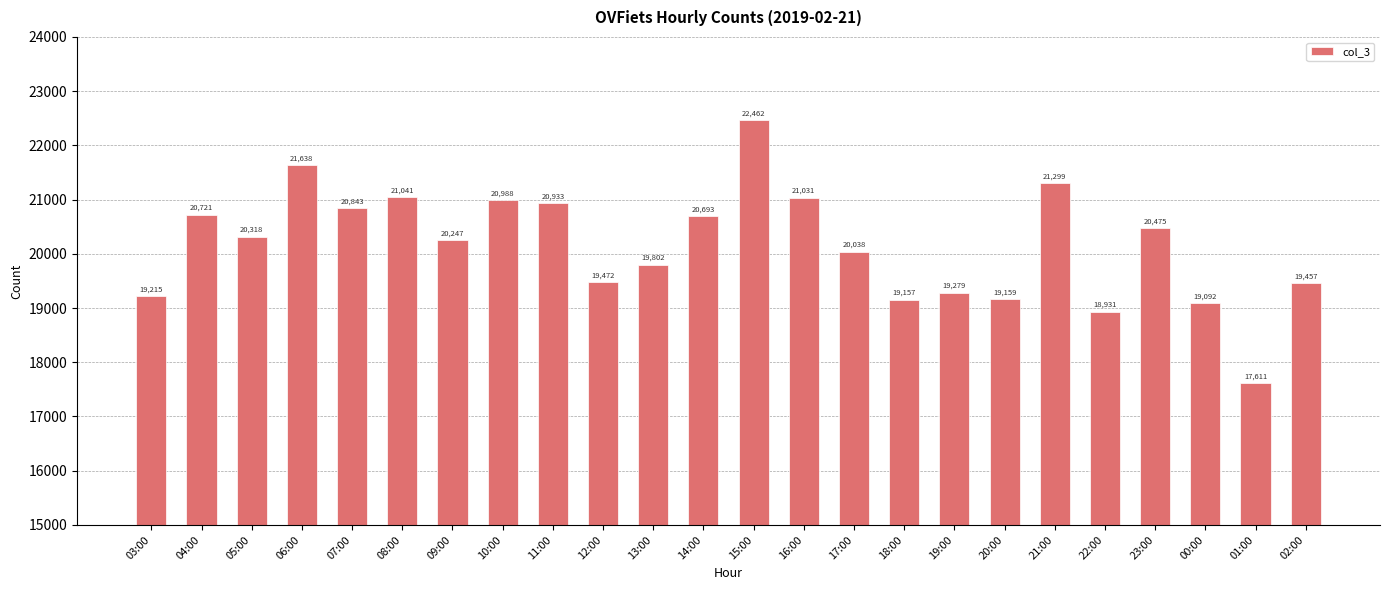

What is the sum of all values?

483902